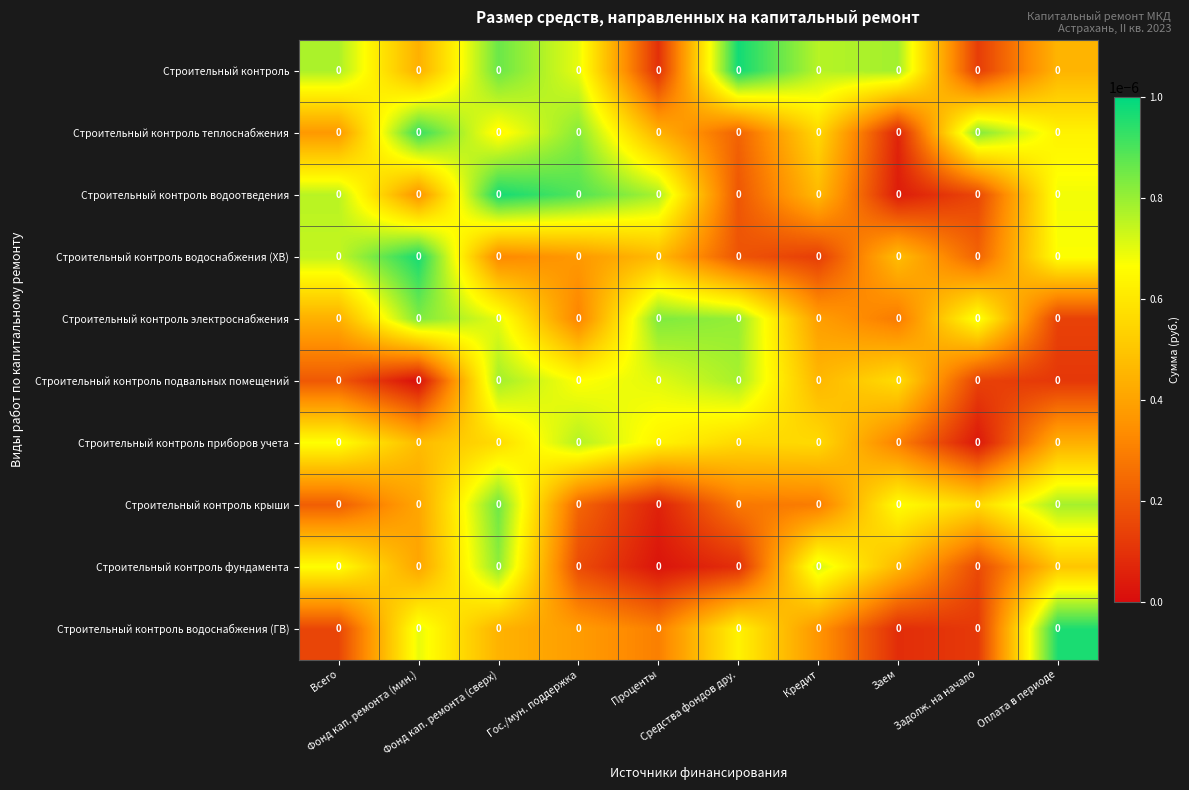

List the series in order of their peak value, lowest first.

Строительный контроль приборов учета, Строительный контроль подвальных помещений, Строительный контроль фундамента, Строительный контроль электроснабжения, Строительный контроль крыши, Строительный контроль теплоснабжения, Строительный контроль водоснабжения (ГВ), Строительный контроль водоснабжения (ХВ), Строительный контроль водоотведения, Строительный контроль